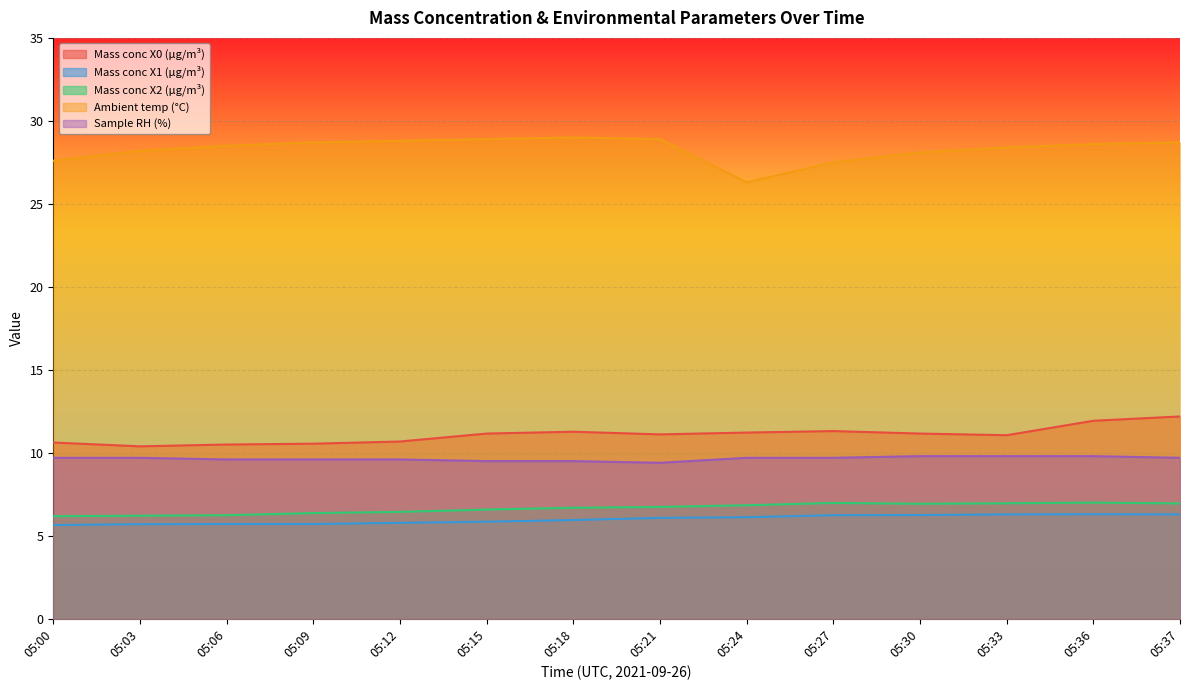

True or false: Ambient temp (°C) has a value of 45.4 at 05:27.

False